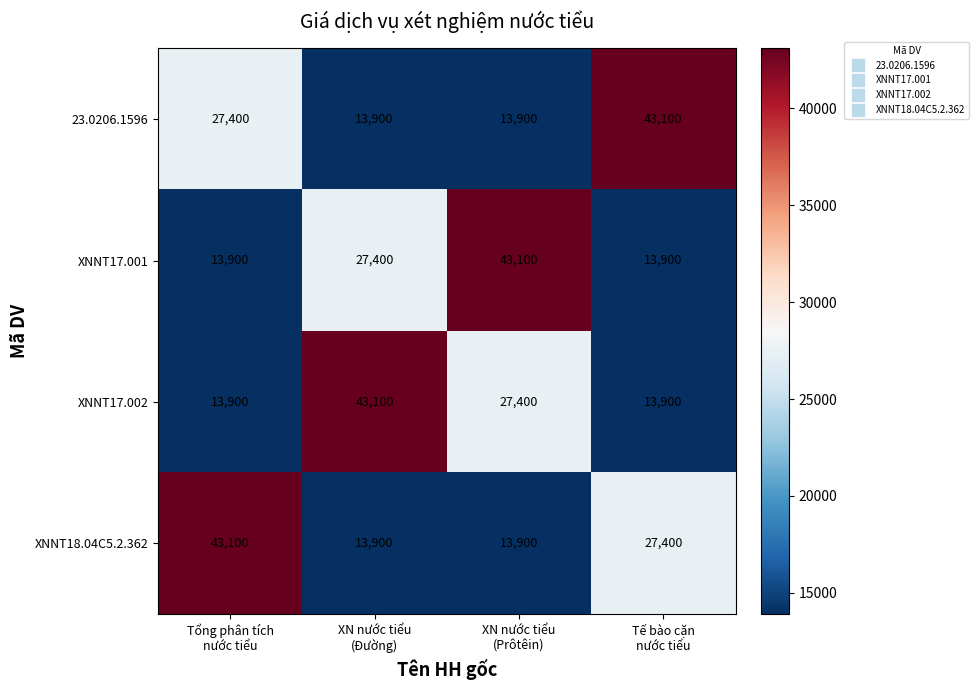

At how many categories does at least one series exceed 41511?

4